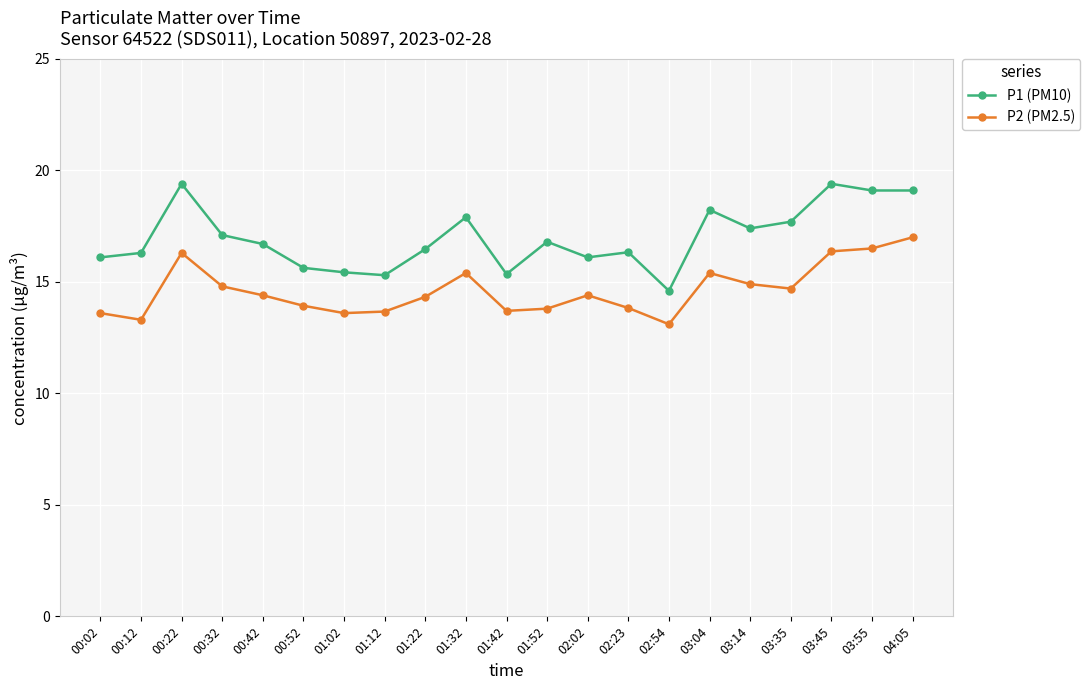

True or false: P1 (PM10) and P2 (PM2.5) cross at least once.

False